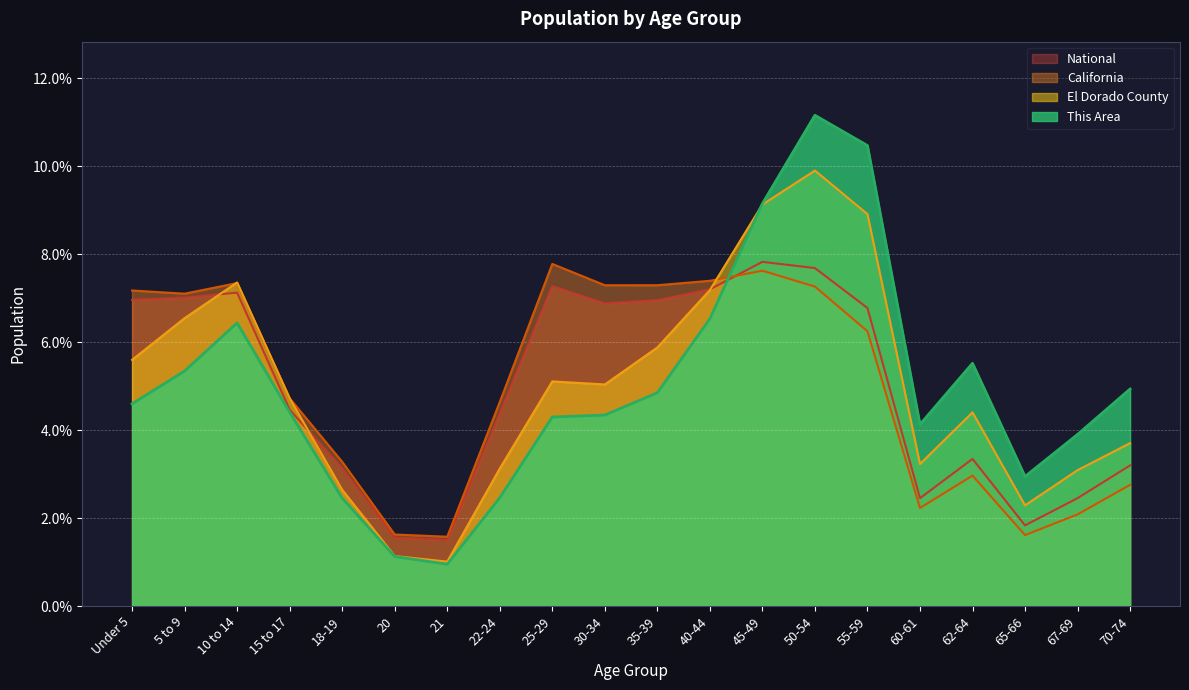

Rank the categories by California value from lowest to highest.

21, 65-66, 20, 67-69, 60-61, 70-74, 62-64, 18-19, 22-24, 15 to 17, 55-59, 5 to 9, Under 5, 50-54, 30-34, 35-39, 10 to 14, 40-44, 45-49, 25-29